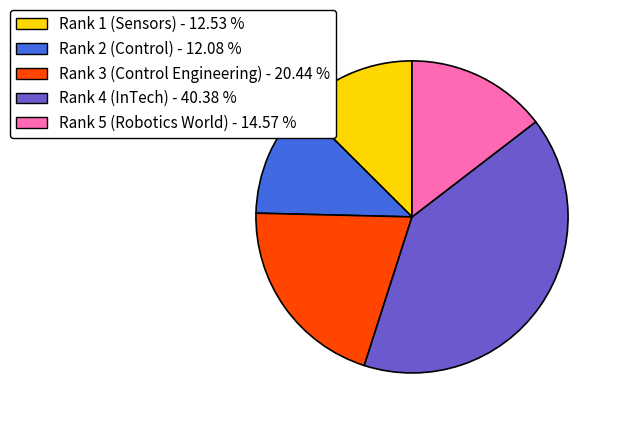

Do Rank 2 (Control) - 12.08 % and Rank 1 (Sensors) - 12.53 % together represent more than half of the pie?

No